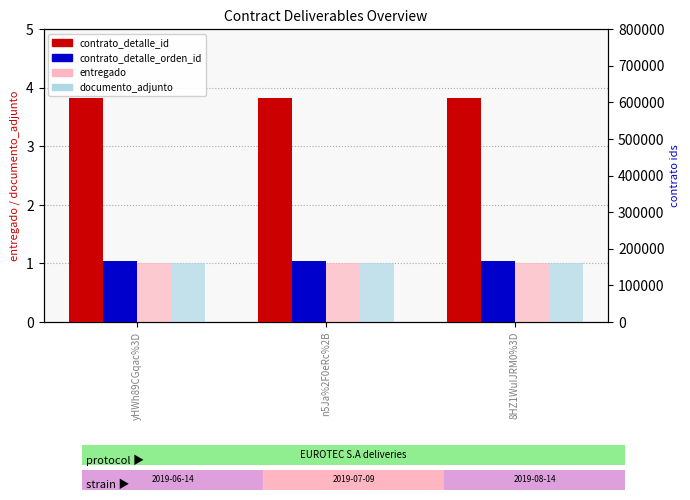

How many bars are there in each group?

4